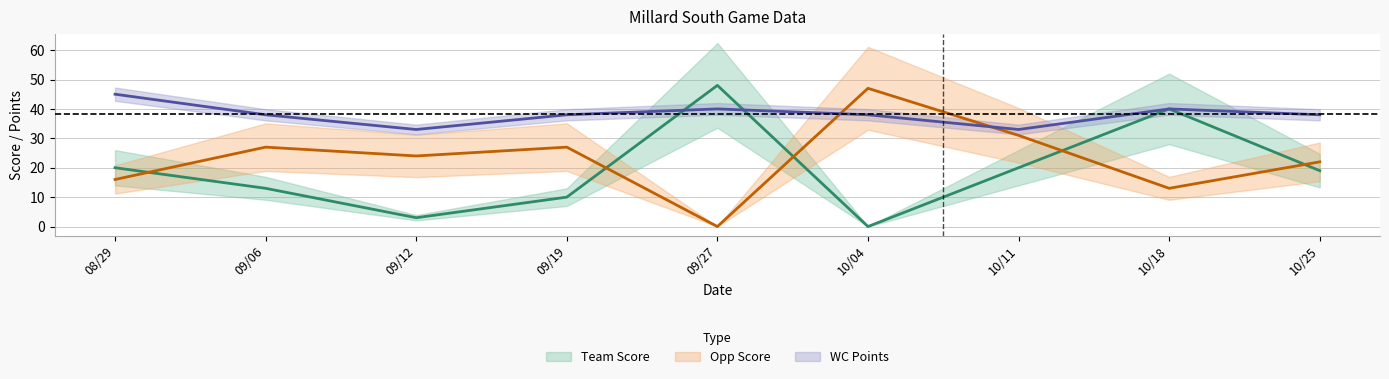

Where do Team Score and Opp Score first cross each other?

08/29 and 09/06